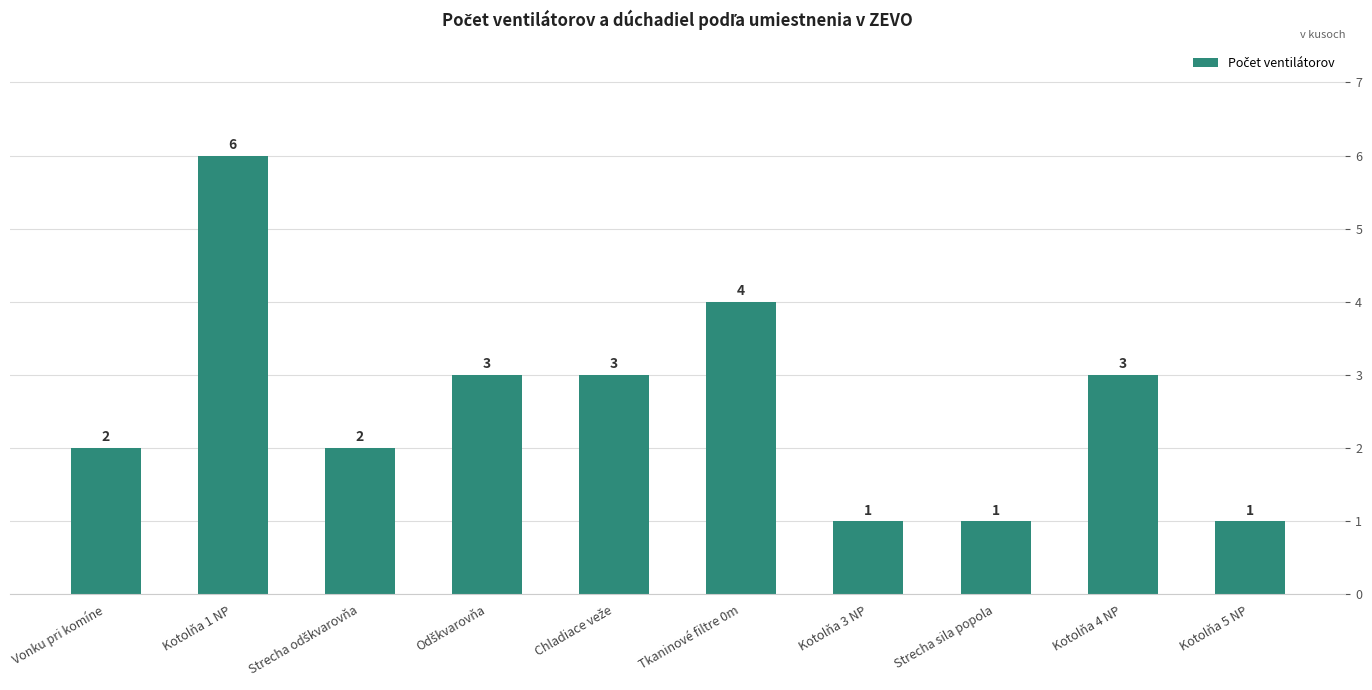

What is the change in value from Kotolňa 1 NP to Kotolňa 3 NP?

-5